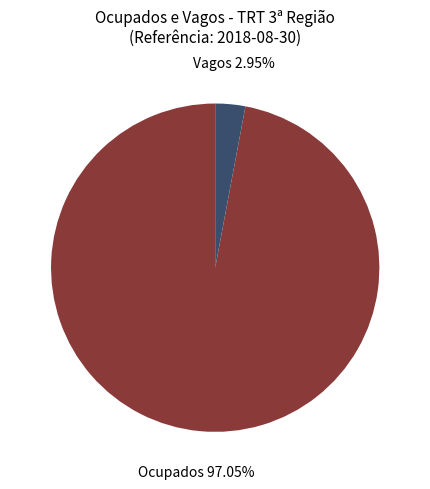

Count the number of slices in the pie.

2